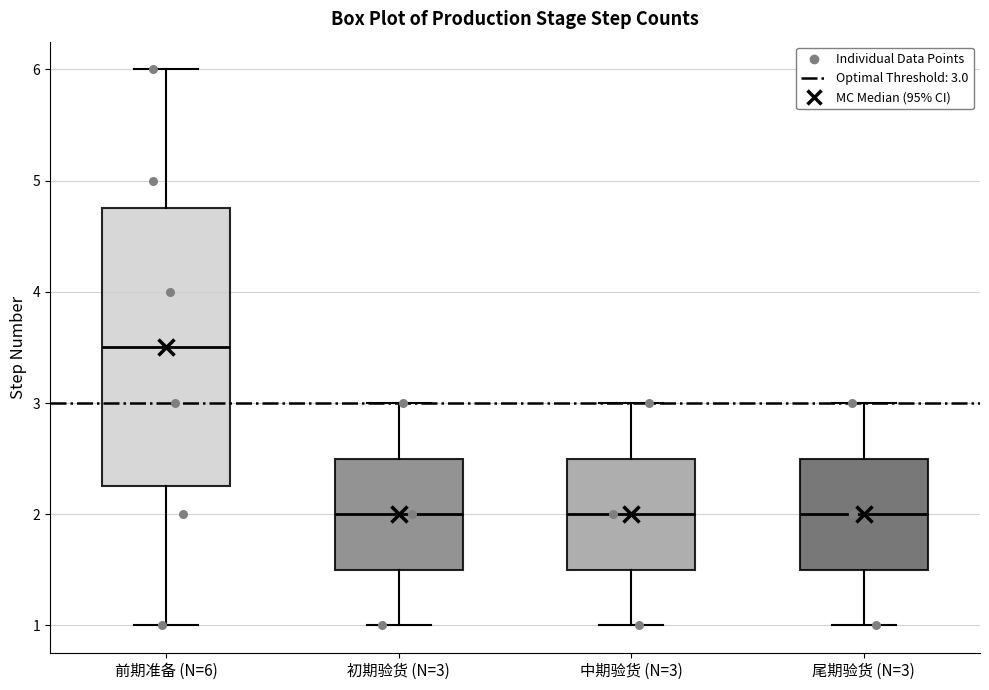

Comparing the boxes themselves (not the whiskers), which one is the tallest?

前期准备 (N=6)